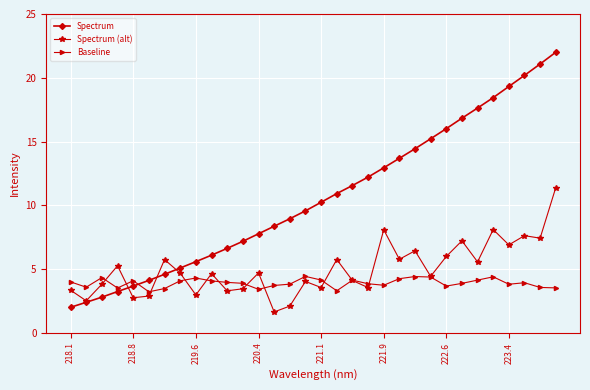

Which series has the largest range (max minus min)?

Spectrum